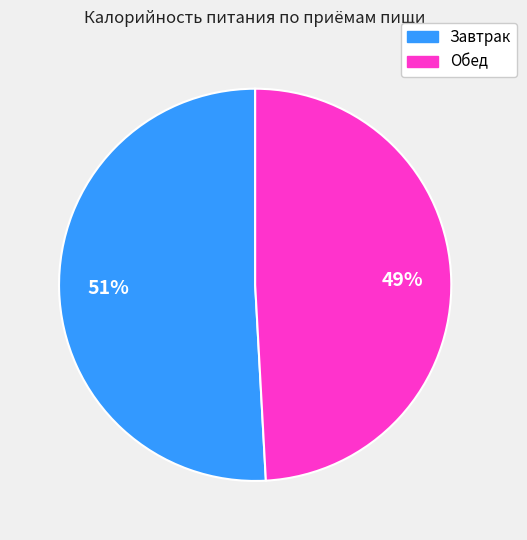

The Завтрак slice represents 58% of the pie. True or false?

False